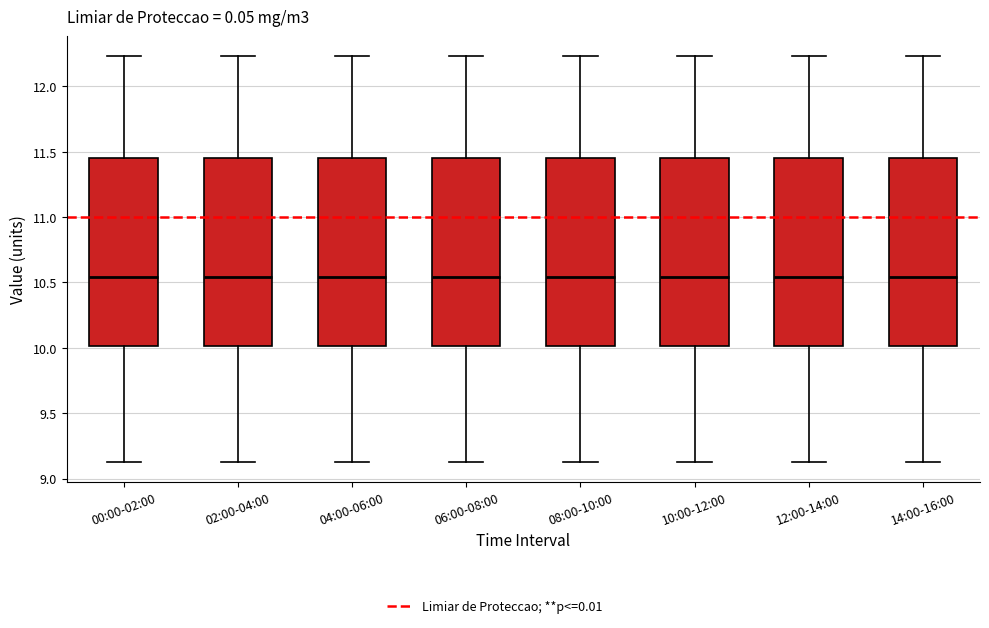

Reading left to right, transcribe this box plot: for each box, give where its median line is, the range the box spans, and where its two whiskers end, as read against the y-axis. The values are not printed on the chart, so give them approximately, as read against the axis.

00:00-02:00: median 10.55, box 10.00 to 11.45, whiskers 9.15 to 12.25
02:00-04:00: median 10.55, box 10.00 to 11.45, whiskers 9.15 to 12.25
04:00-06:00: median 10.55, box 10.00 to 11.45, whiskers 9.15 to 12.25
06:00-08:00: median 10.55, box 10.00 to 11.45, whiskers 9.15 to 12.25
08:00-10:00: median 10.55, box 10.00 to 11.45, whiskers 9.15 to 12.25
10:00-12:00: median 10.55, box 10.00 to 11.45, whiskers 9.15 to 12.25
12:00-14:00: median 10.55, box 10.00 to 11.45, whiskers 9.15 to 12.25
14:00-16:00: median 10.55, box 10.00 to 11.45, whiskers 9.15 to 12.25